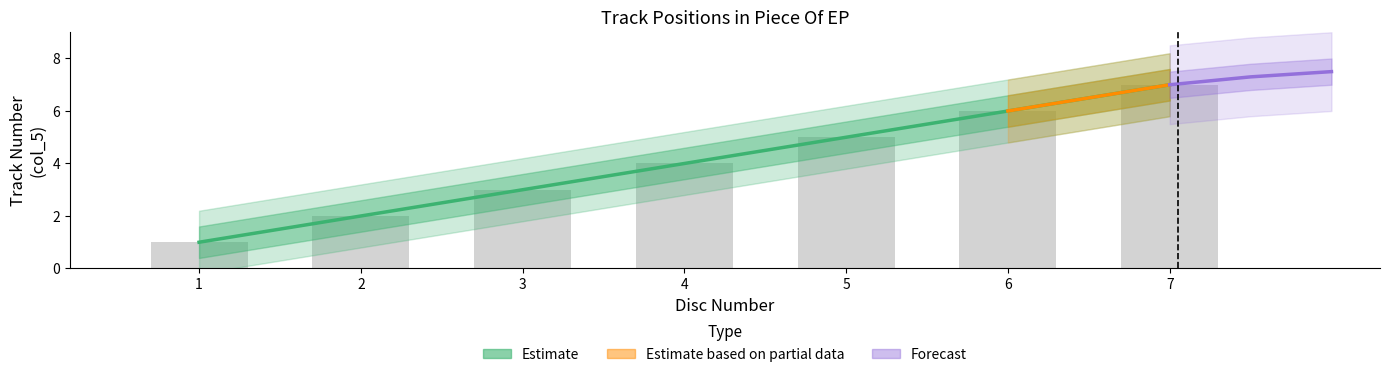

Count the values in the range 2 to 6.

5